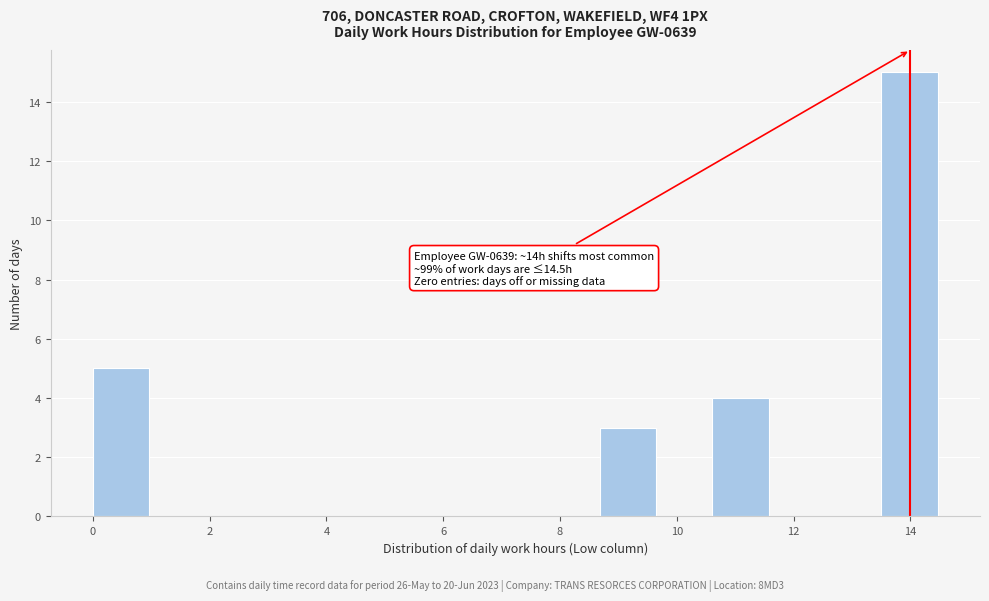

Over which range of the x-axis is the bar tallest?

13.6 to 14.4